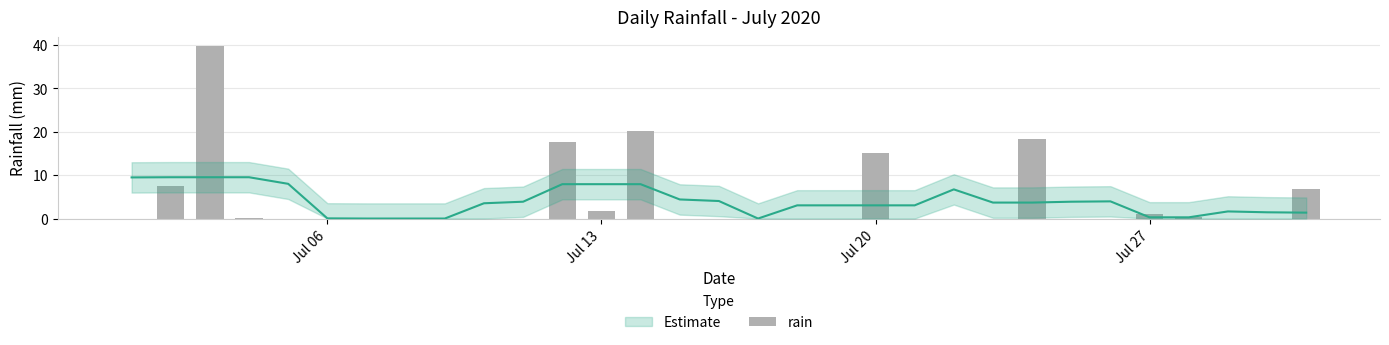

What is the sum of all values?

129.0